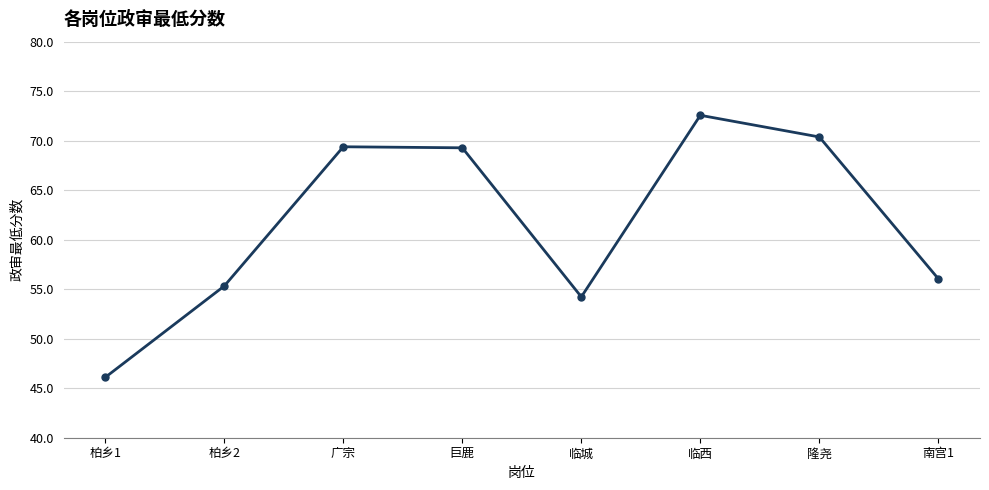

Which category has the lowest value across all series?

柏乡1